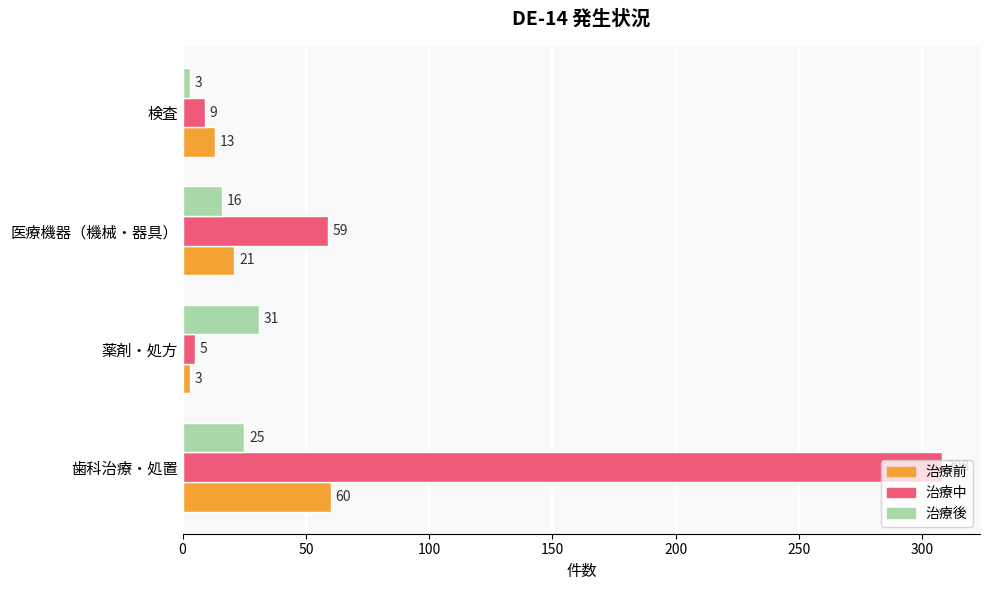

What is the sum of all 治療中 values?

381